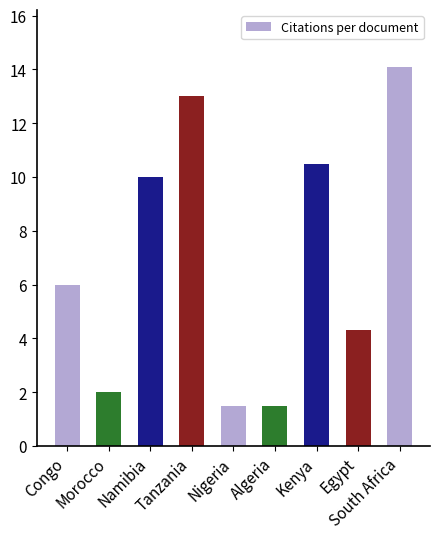

What is the sum of all values?

62.9